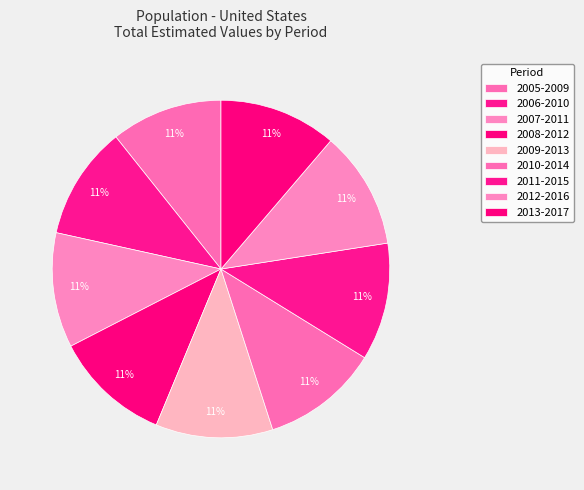

What is the total percentage of 2011-2015 and 2006-2010?

22.1%